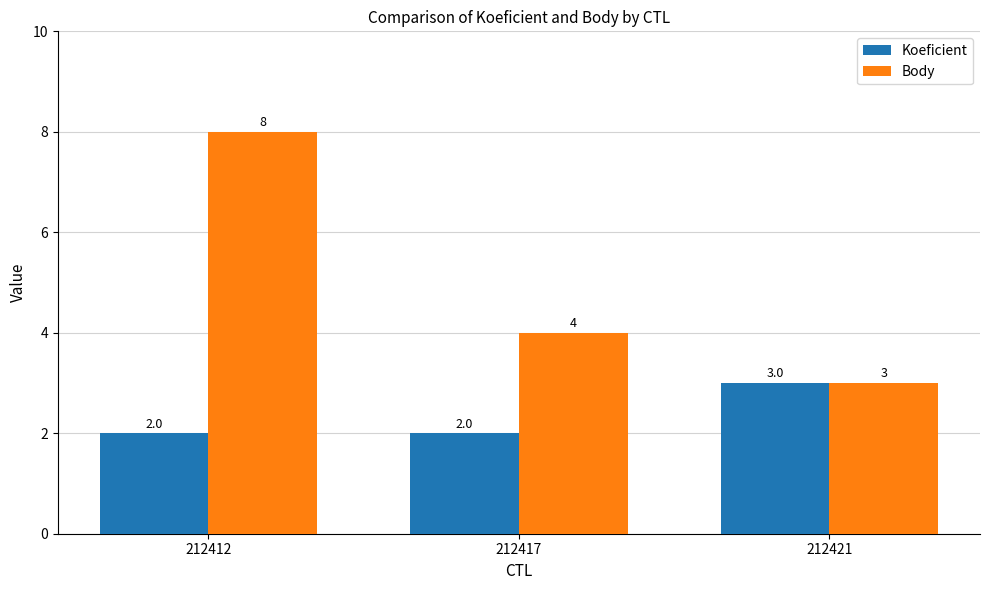

What is the difference between the maximum and minimum values in the Koeficient series?

1